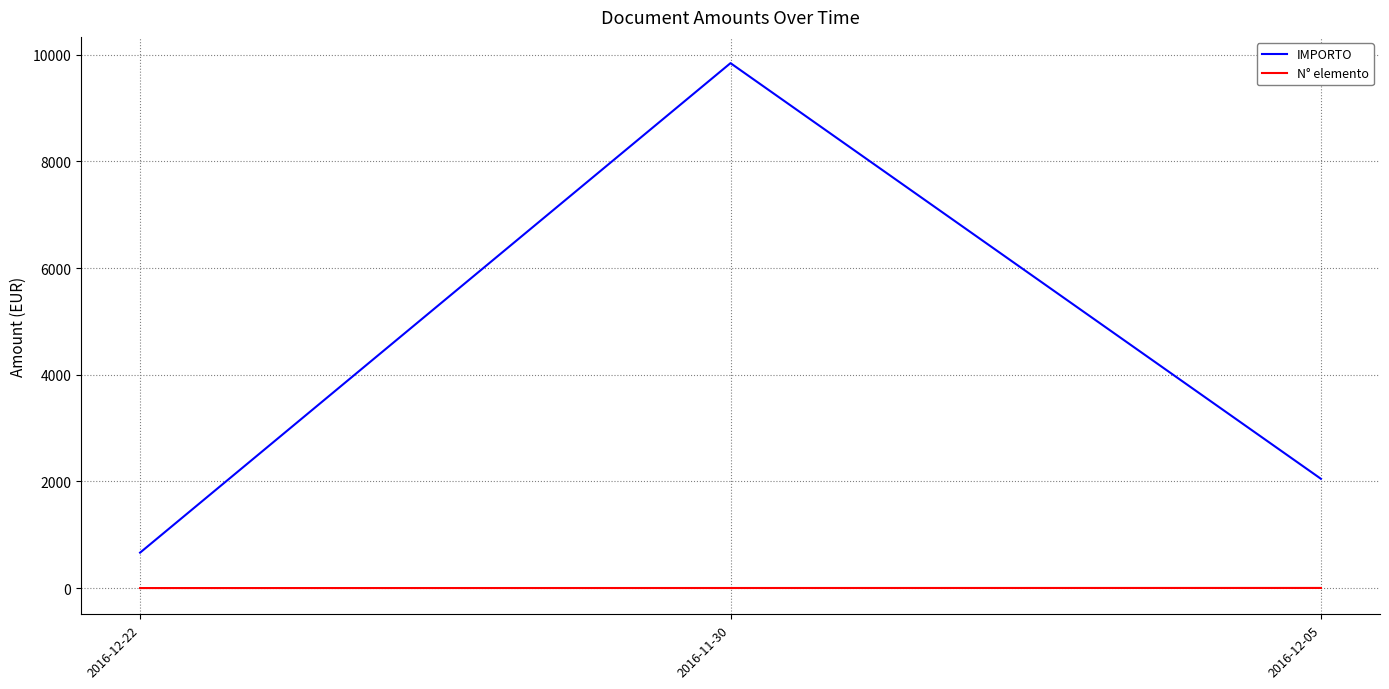

The value of IMPORTO at 2016-11-30 is 9841.1. True or false?

True